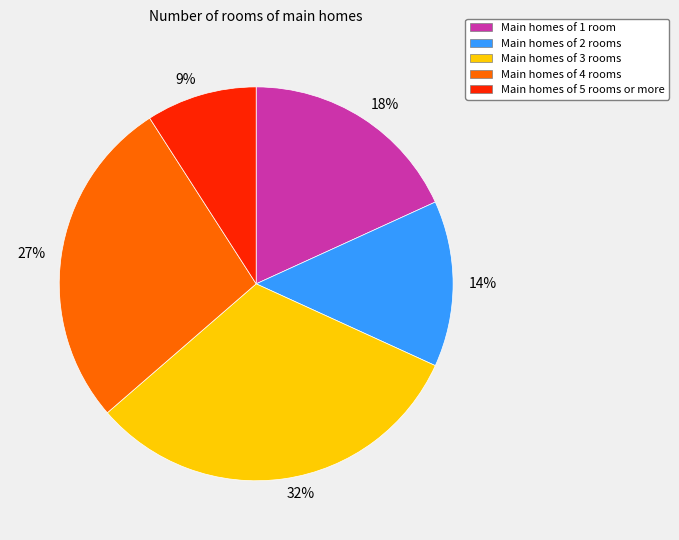

What is the ratio of the value at Main homes of 3 rooms to the value at Main homes of 4 rooms?

1.2